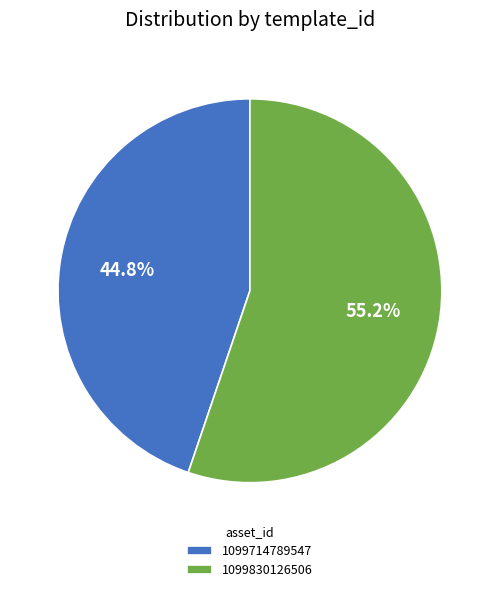

How many slices are in this pie chart?

2